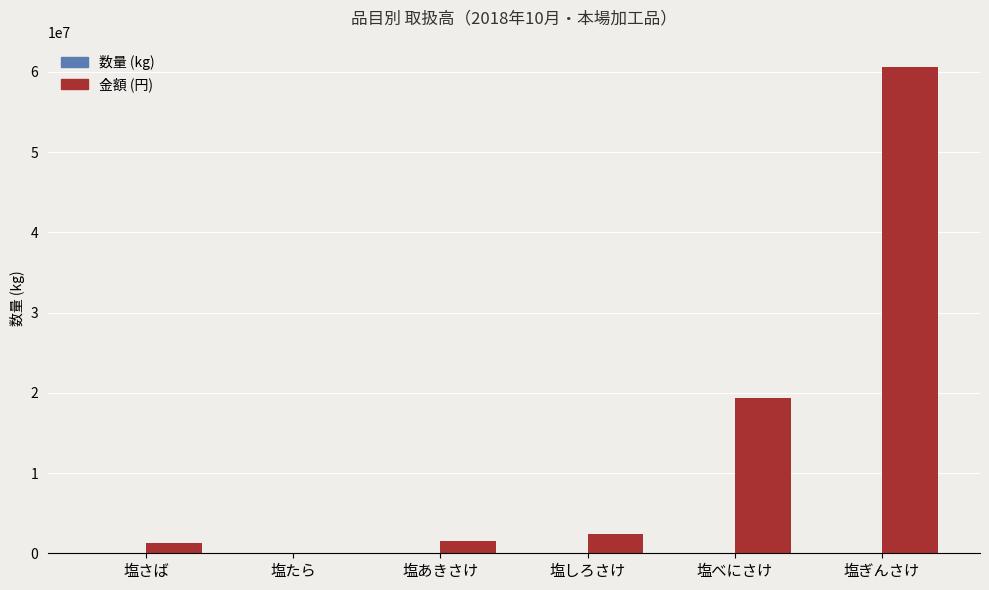

Which series changed the most between 塩さば and 塩べにさけ?

金額 (円)